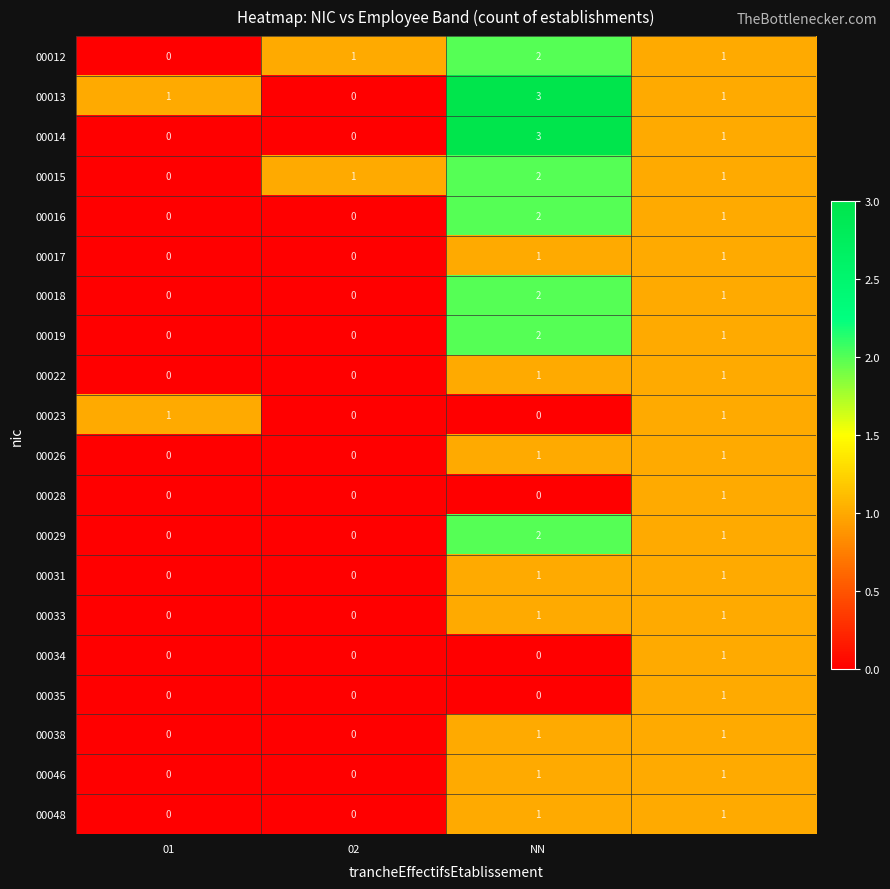

At how many categories does at least one series exceed 0?

4